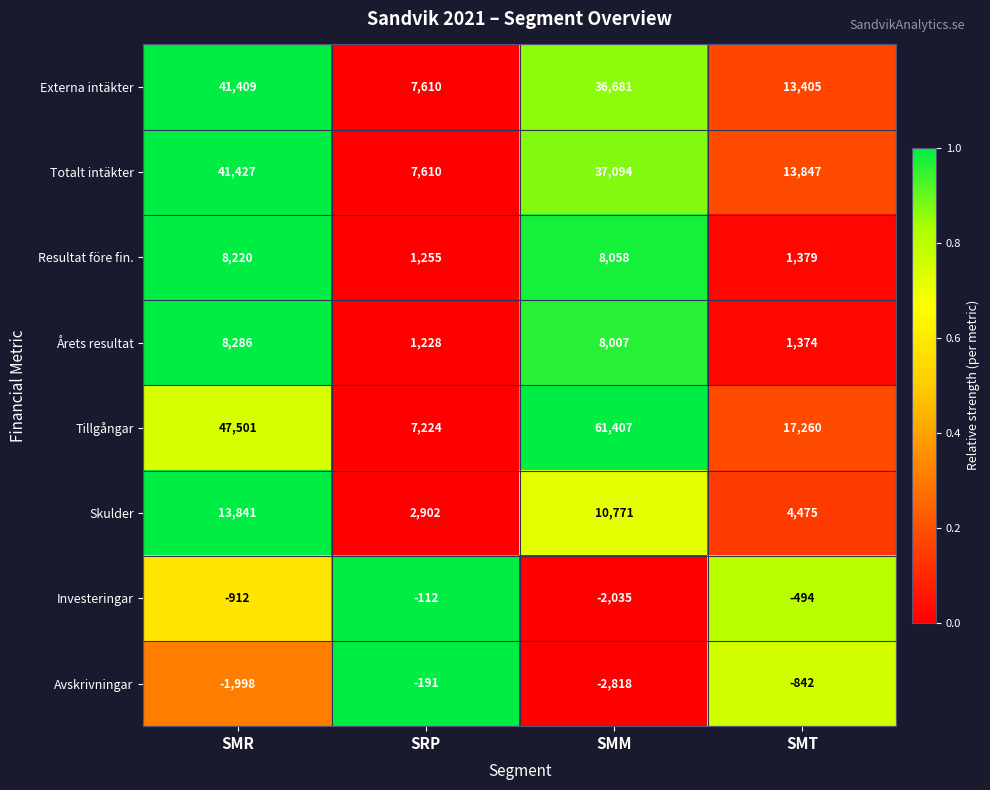

At how many categories does at least one series exceed 7744?

3